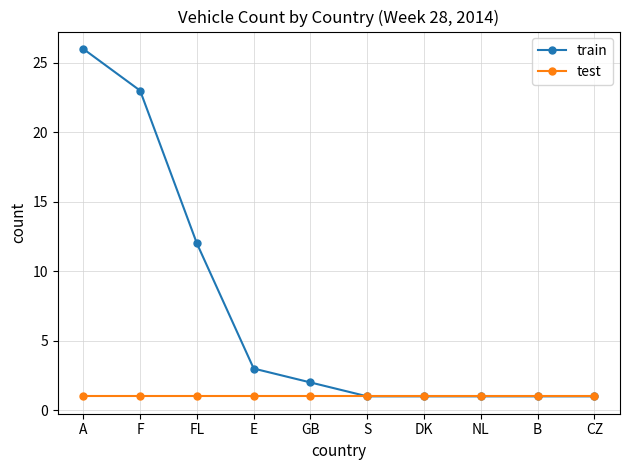

What is the label of the 5th point from the left?

GB